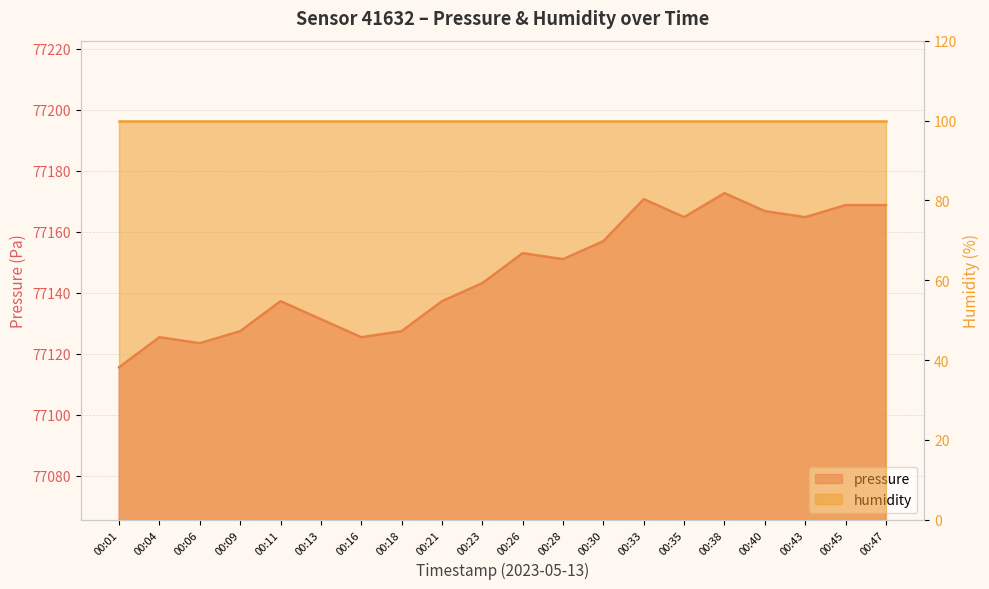

What is the smallest value displayed?

77115.6